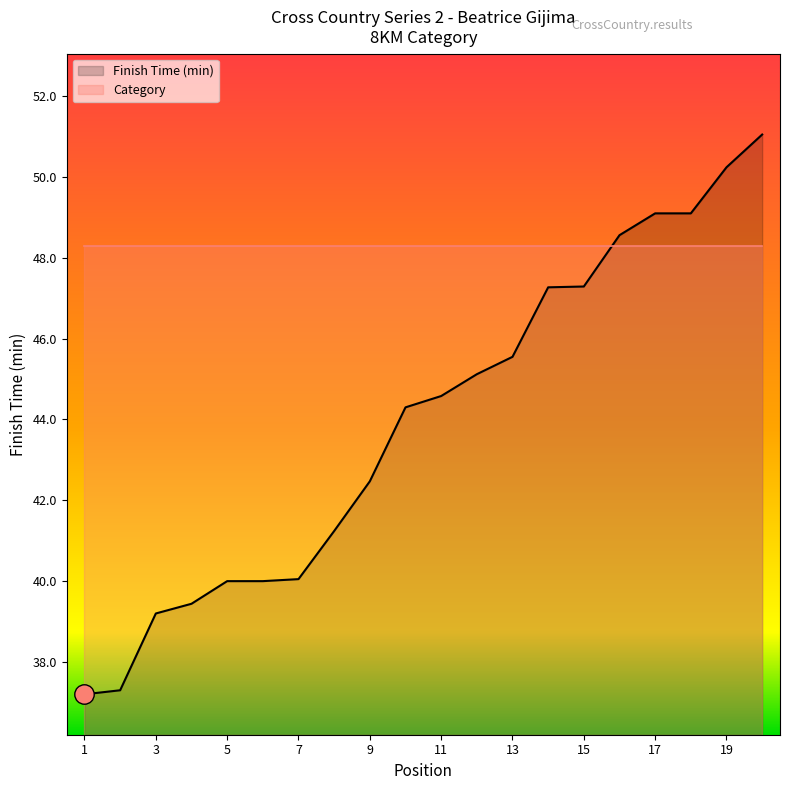

What is the difference between the values at 7 and 15?

7.2